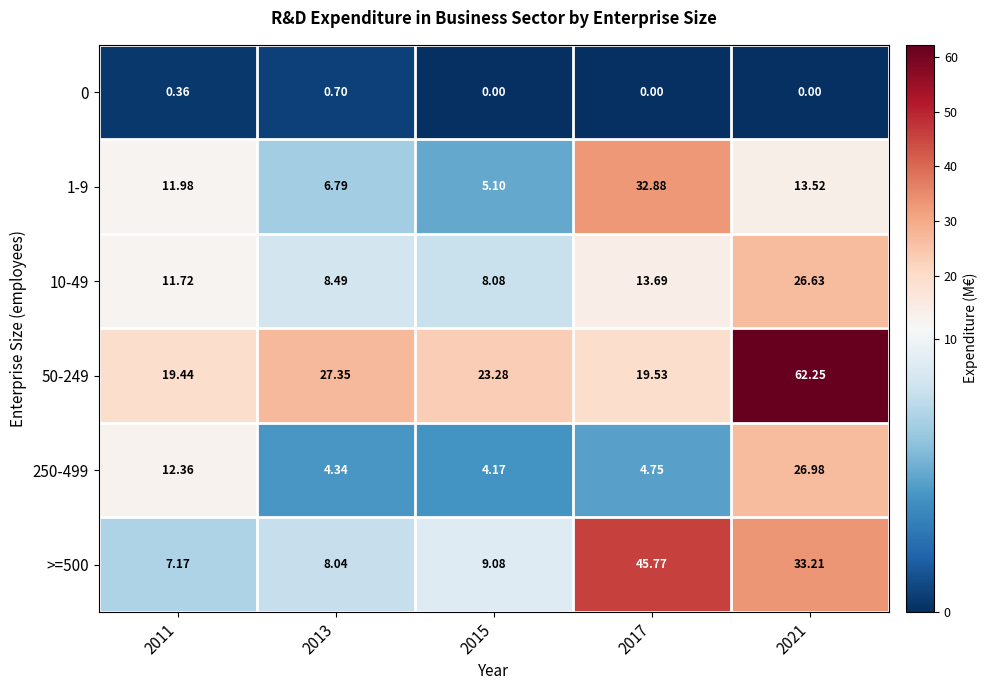

How many values in the 10-49 series are below 11?

2